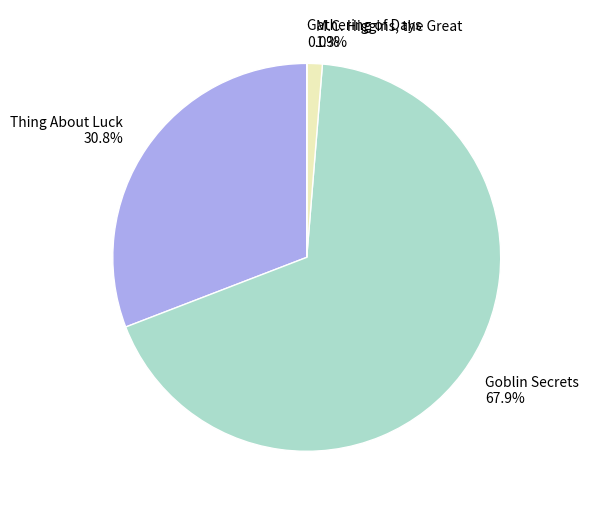

Is the sum of M.C. Higgins, the Great and Goblin Secrets greater than half?

Yes